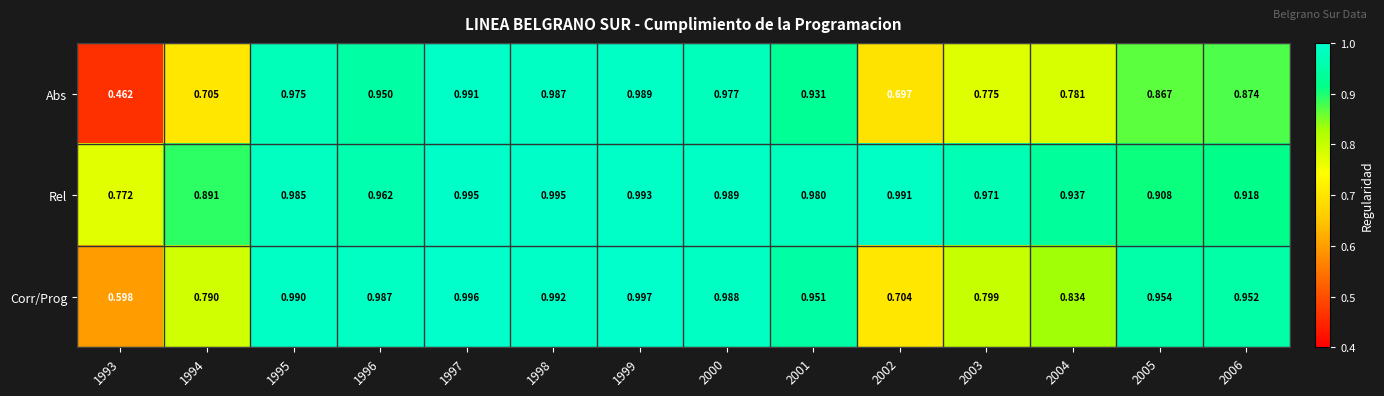

Rank the series at 2006 from highest to lowest value.

Corr/Prog, Rel, Abs